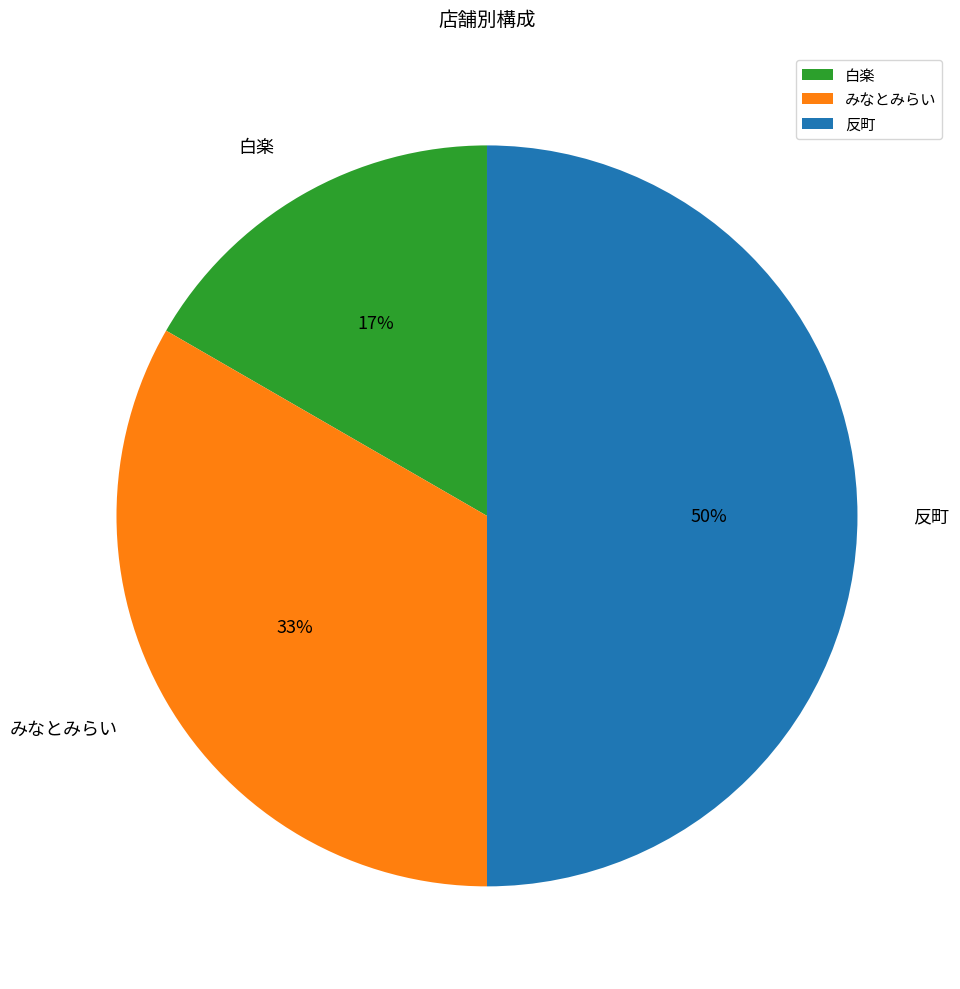

To the nearest percent, what is the difference between the largest and smallest slice percentages?

33%